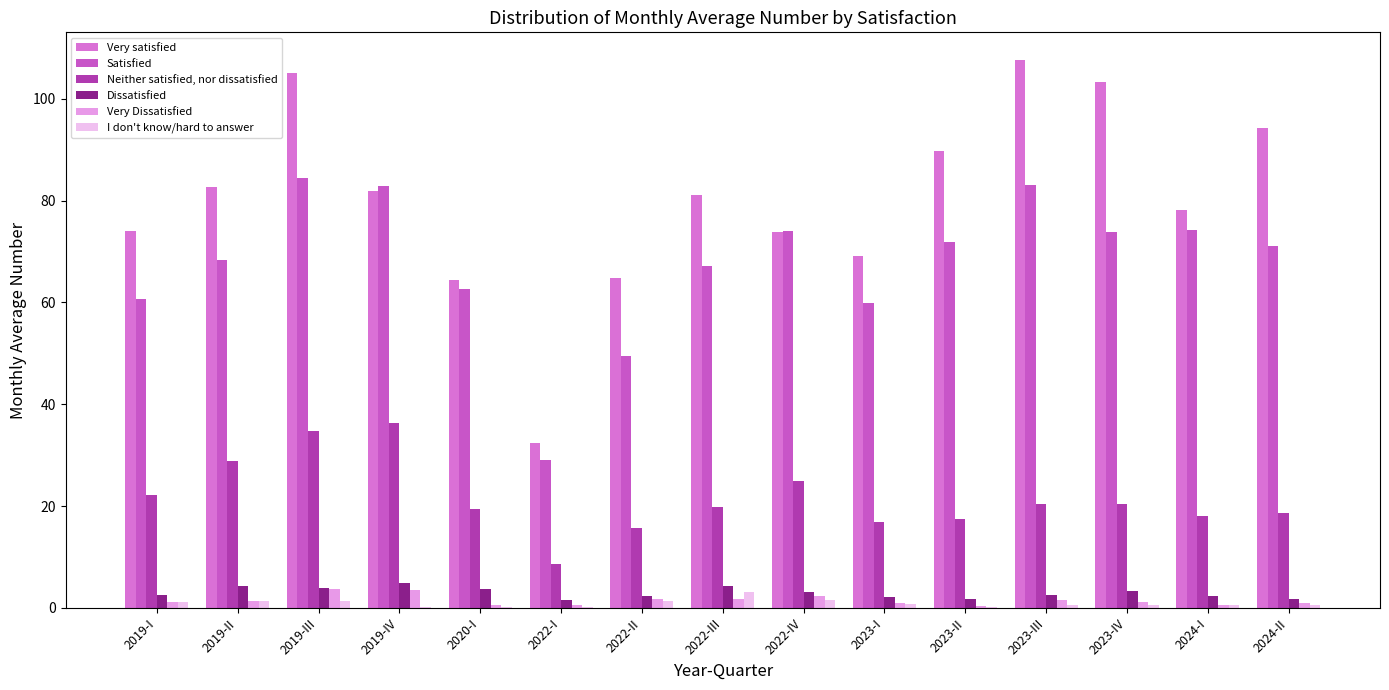

How many groups of bars are there?

15